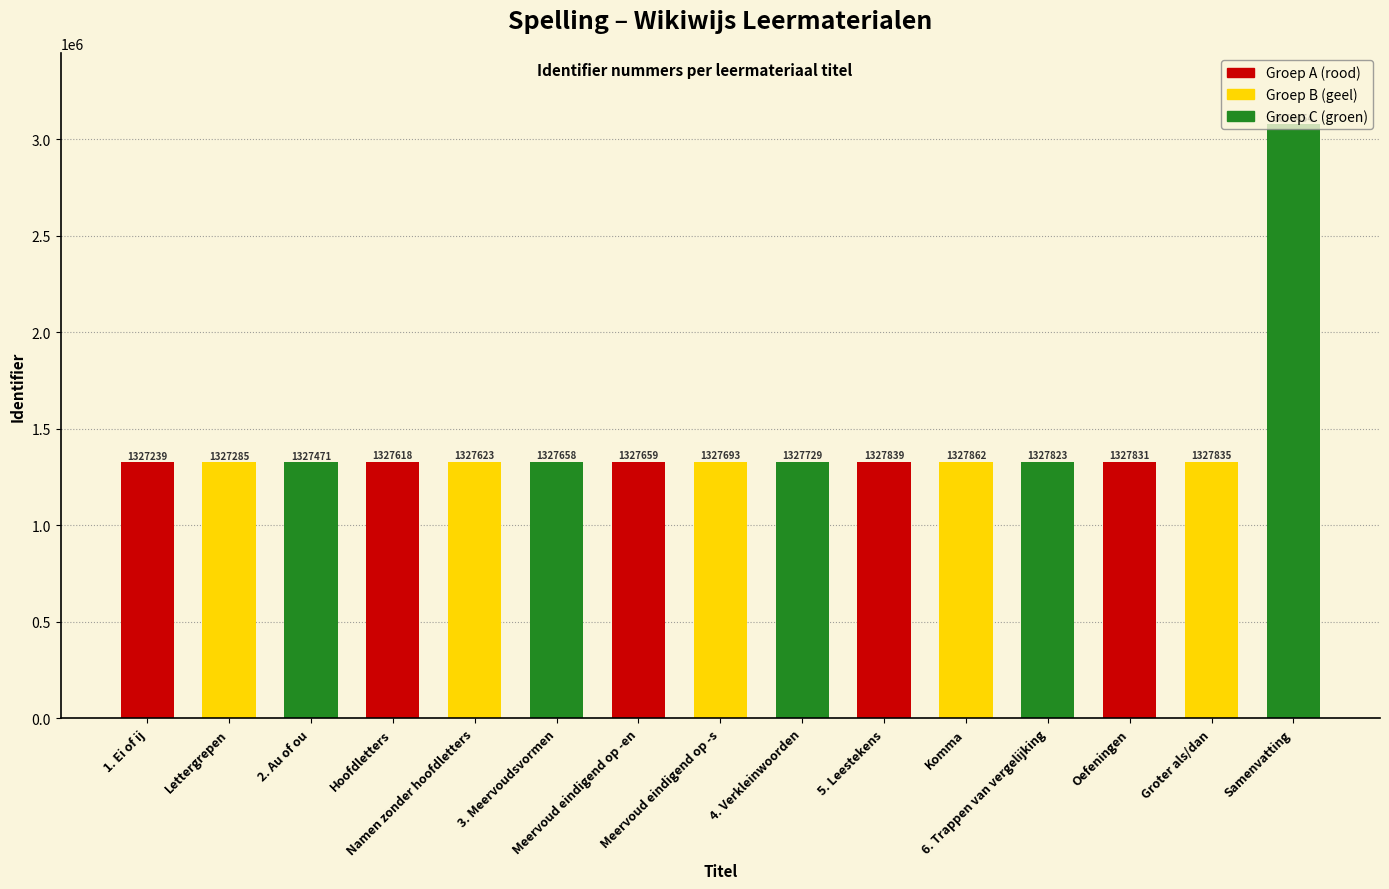

How many data points are less than 1327693?

7